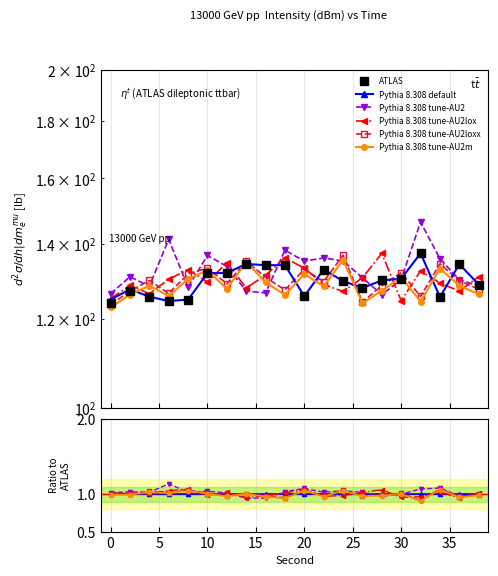

Which series has the largest total across all categories?

Pythia tune-AU2